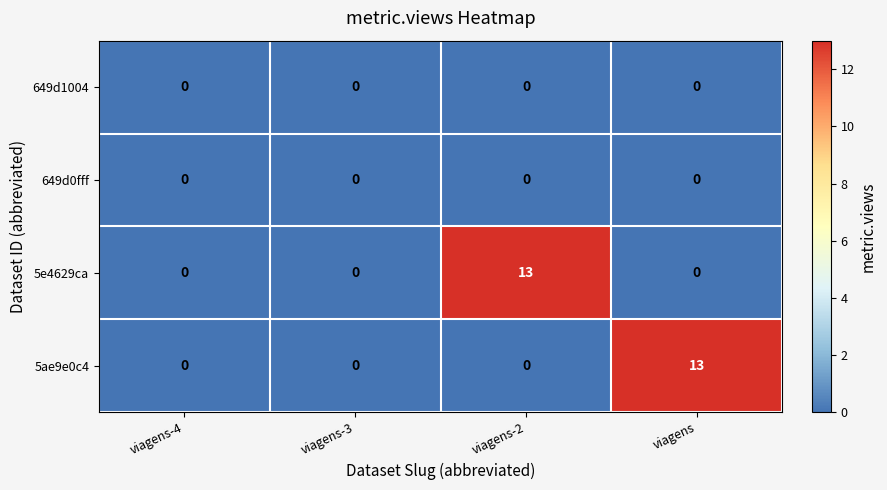

Is it true that 649d0fff equals 0 at viagens?

True